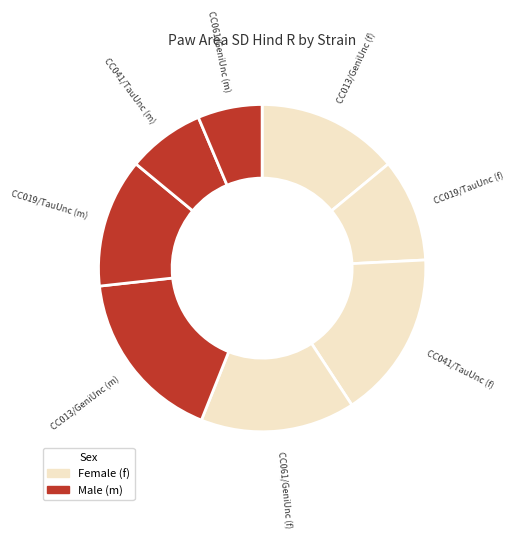

Rank the categories by value from lowest to highest.

CC061/GeniUnc (m), CC041/TauUnc (m), CC019/TauUnc (f), CC019/TauUnc (m), CC013/GeniUnc (f), CC061/GeniUnc (f), CC041/TauUnc (f), CC013/GeniUnc (m)